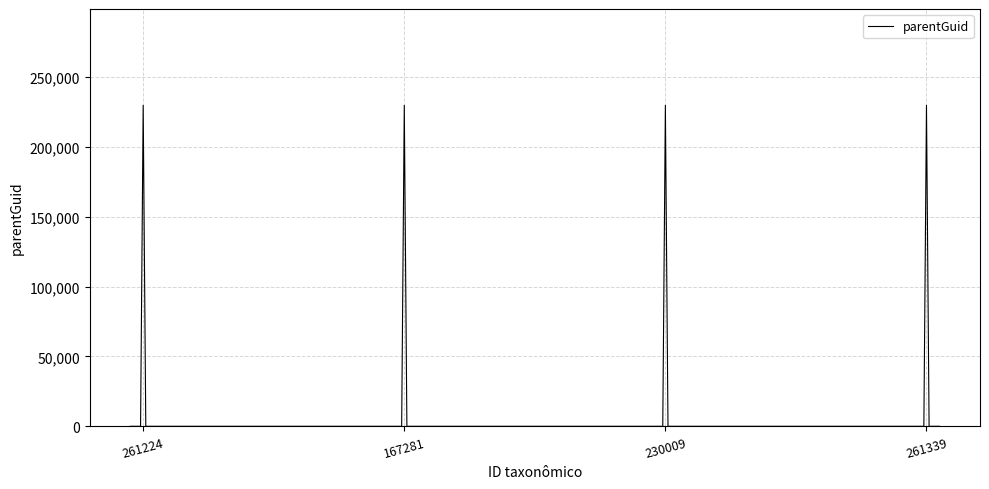

What is the maximum value shown in the chart?

229791